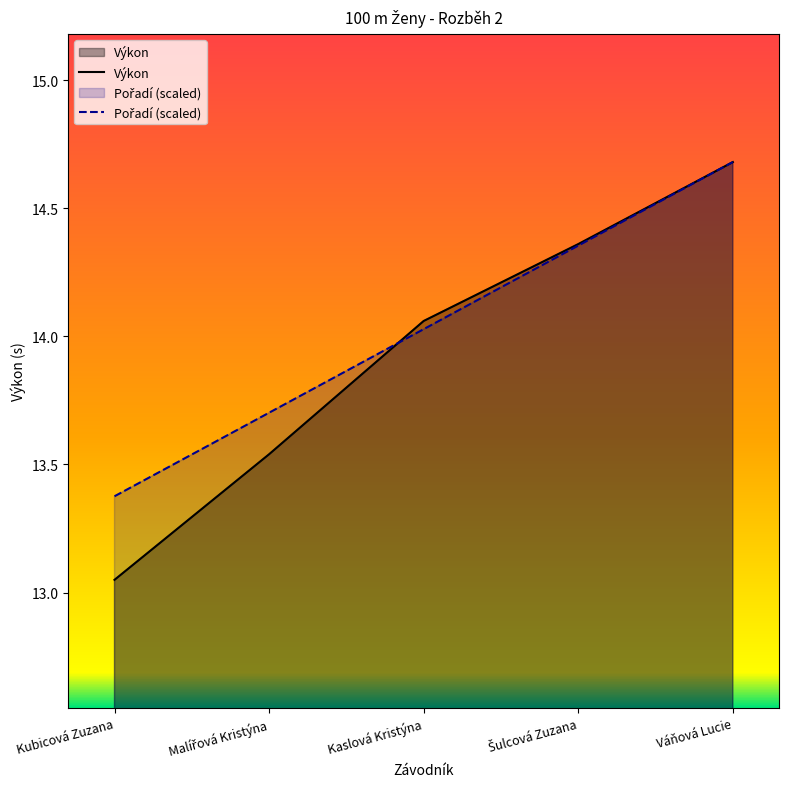

What is the label of the 2nd point from the right?

Šulcová Zuzana